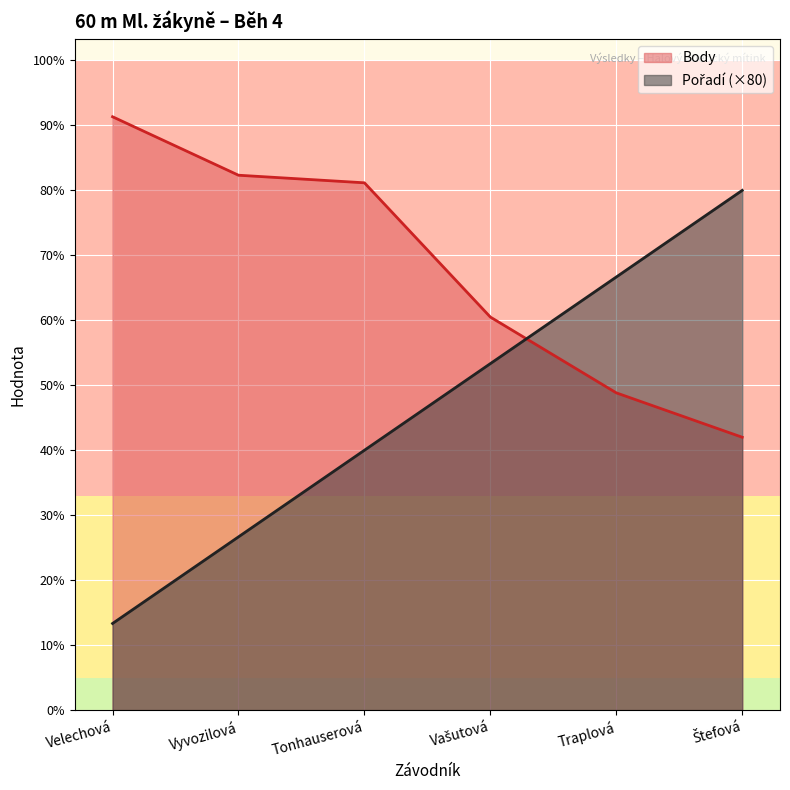

At which category does the chart reach its peak across all series?

Velechová